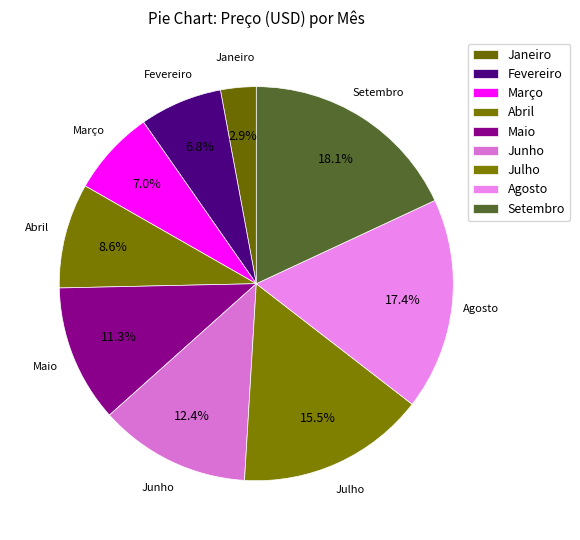

To the nearest percent, what portion does Abril represent?

9%